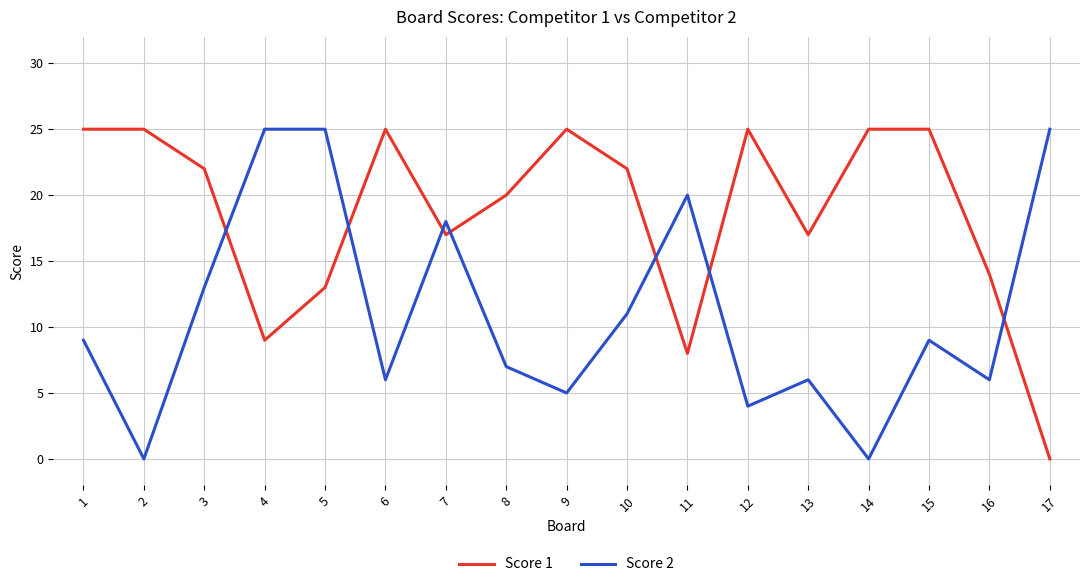

At which category is the sum across all series the highest?

5